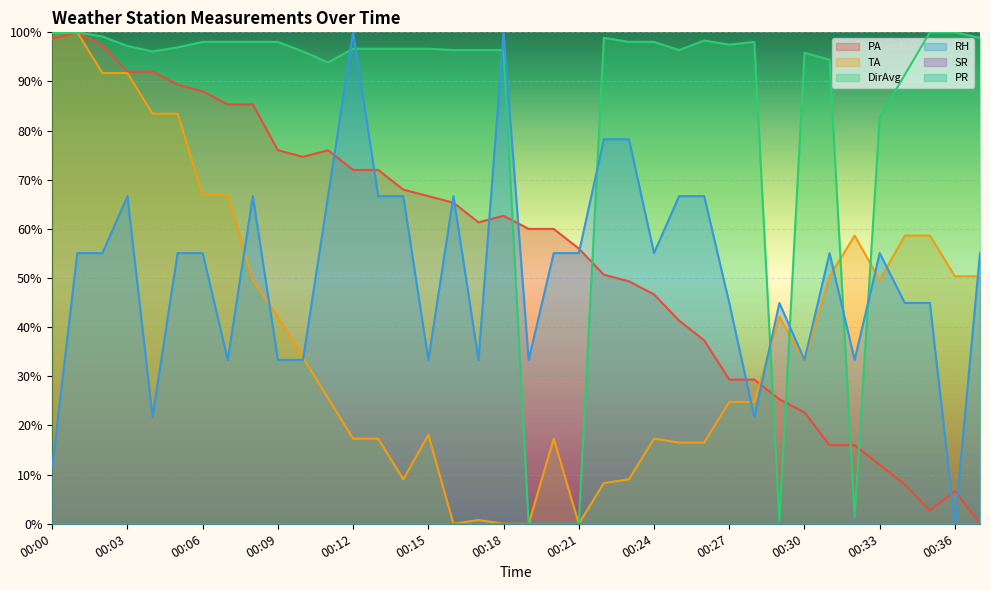

How many interior local peaks does the TA series have?

6